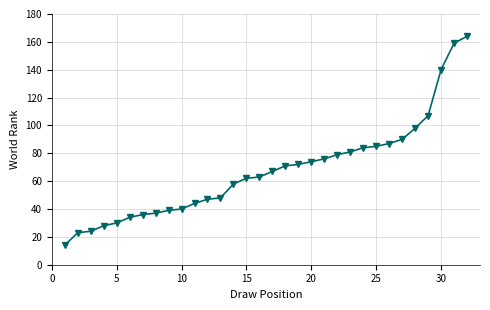

What is the greatest value displayed?

164